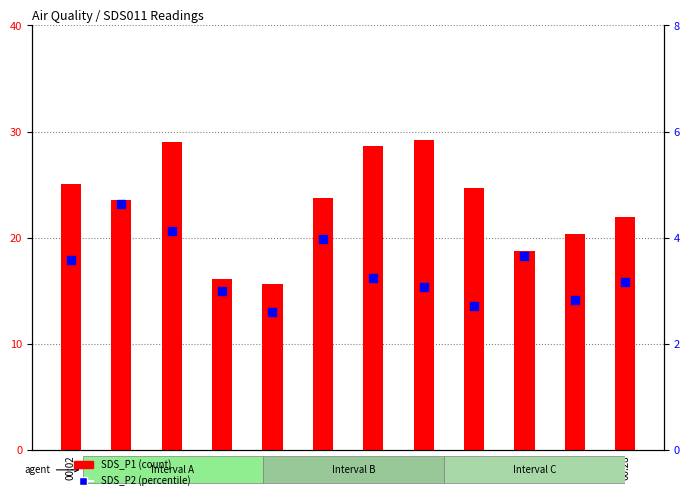

At which category is the sum across all series the highest?

00:07